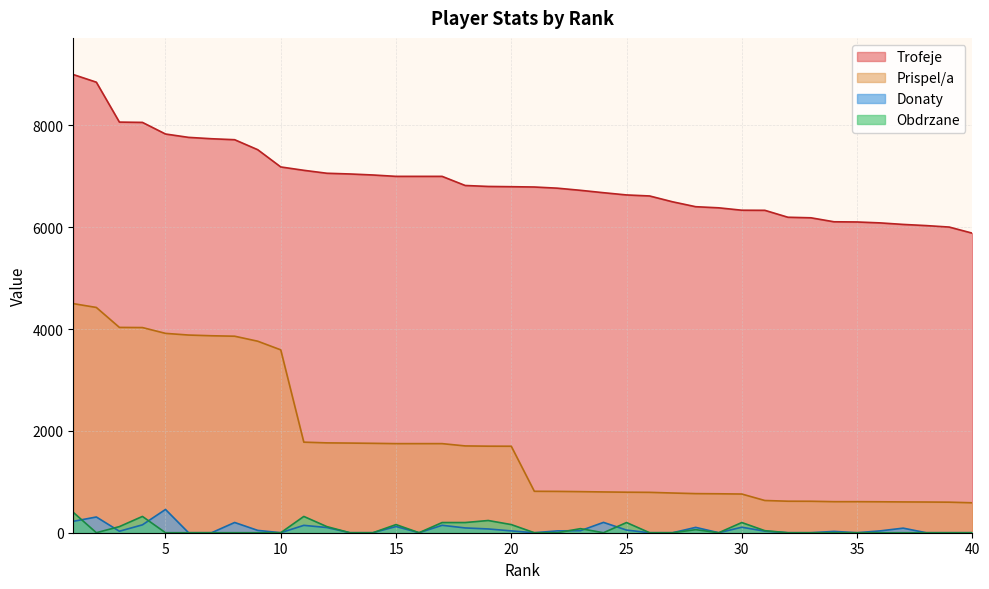

Which series has the largest total across all categories?

Trofeje